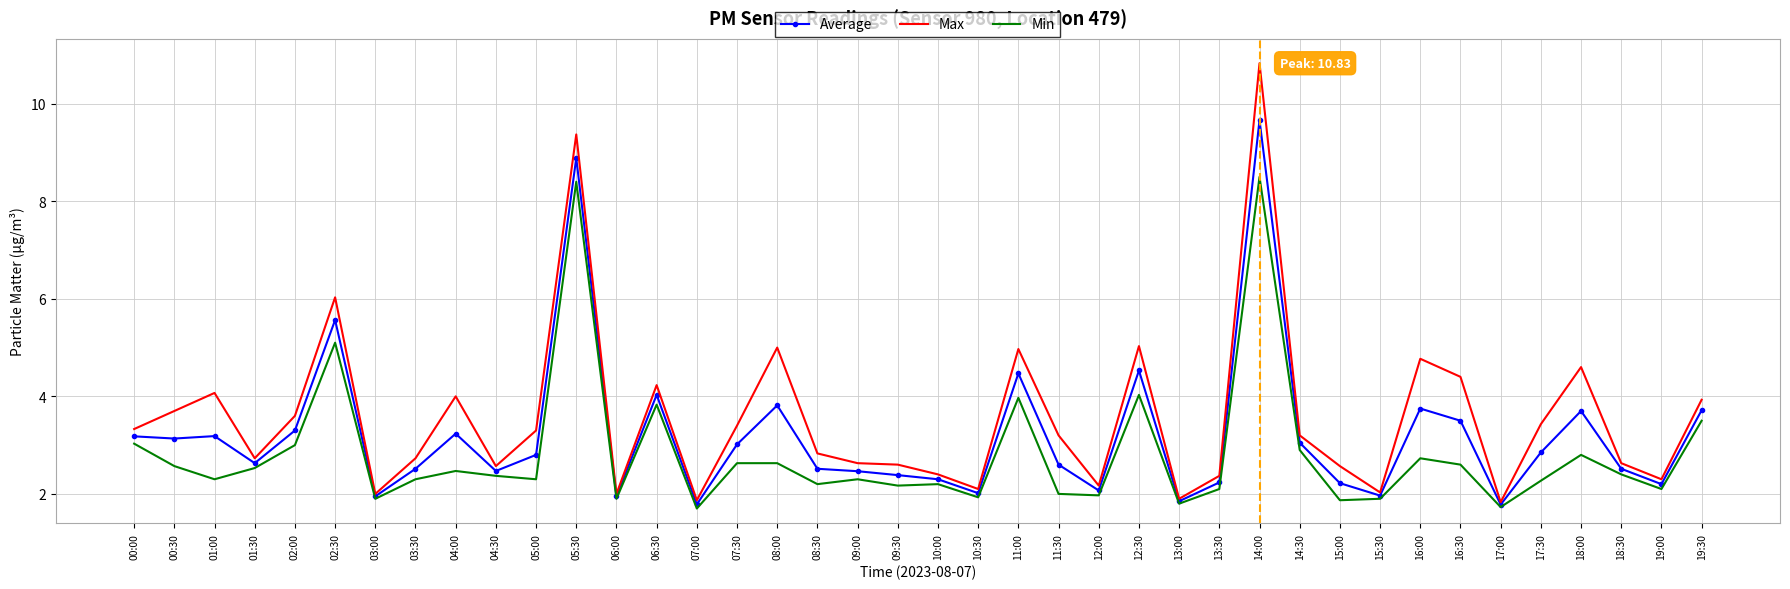

What is the maximum value shown in the chart?

10.8